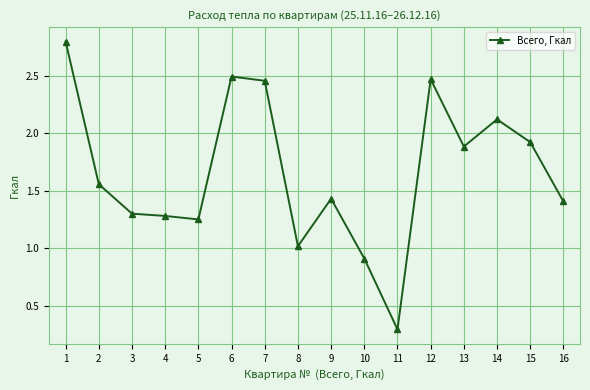

Count the number of values greater than 1.

14